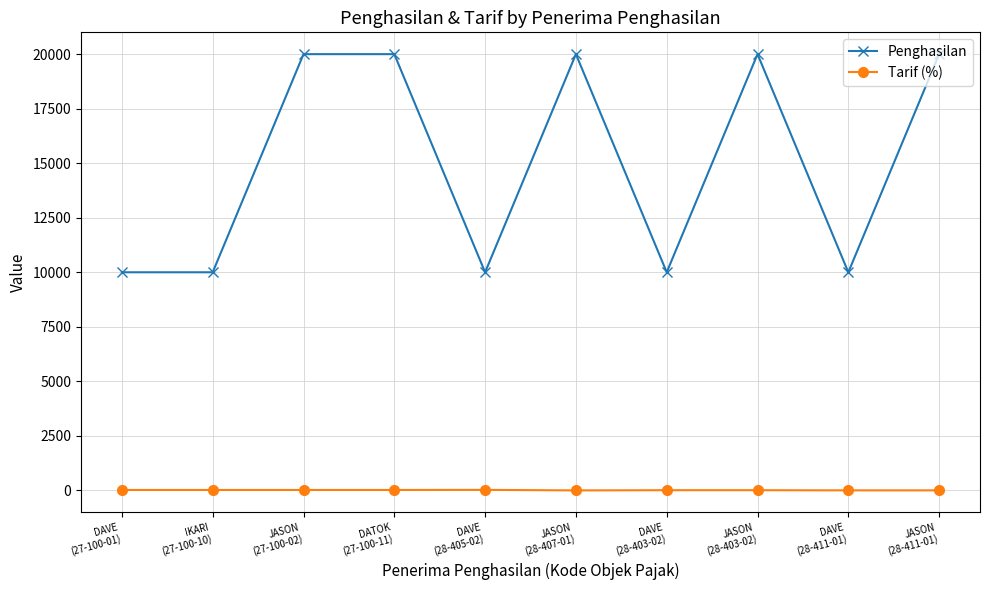

What is the minimum value for Penghasilan?

10000.0